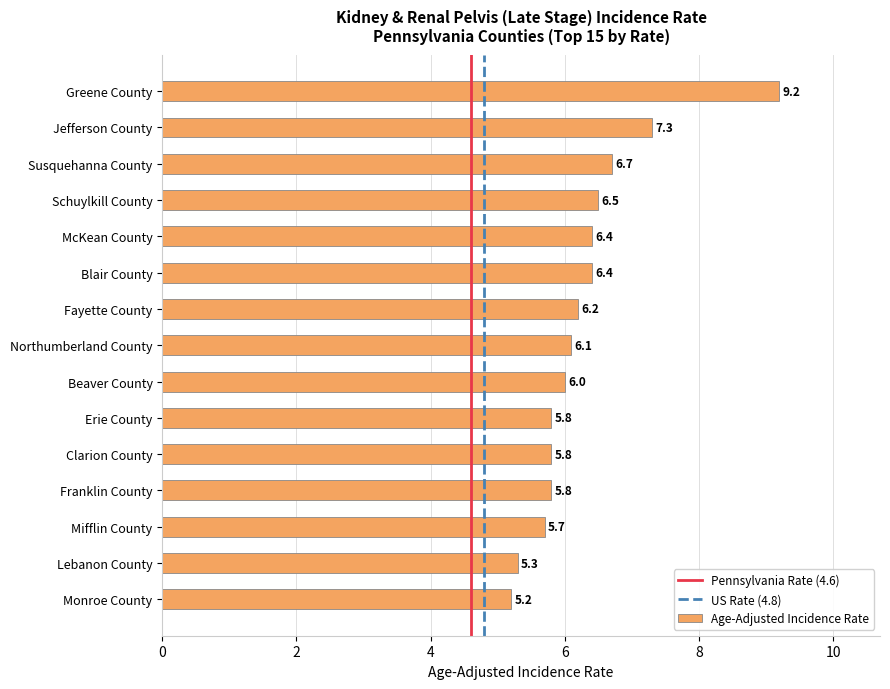

Which category has the highest value across all series?

Greene County